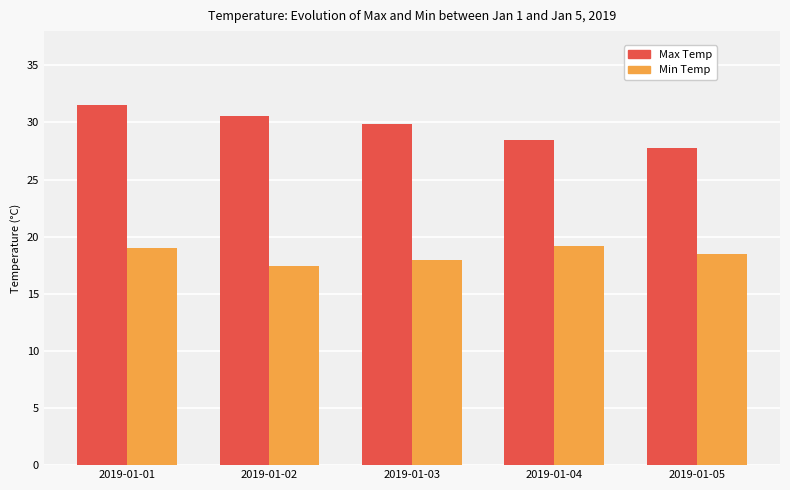

What is the approximate value of Min Temp at 2019-01-01?

19.0